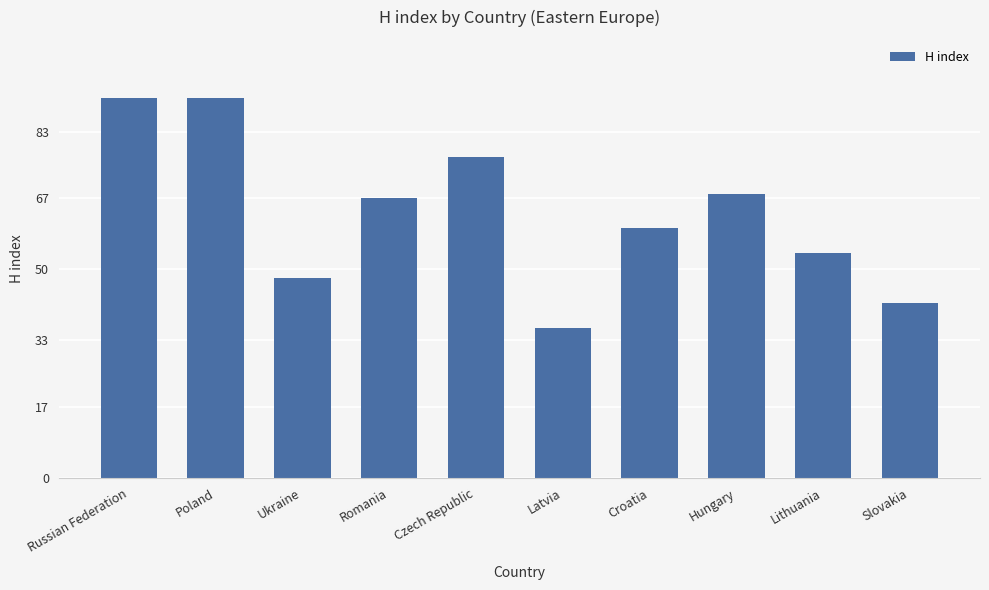

What is the difference between the values at Croatia and Romania?

7